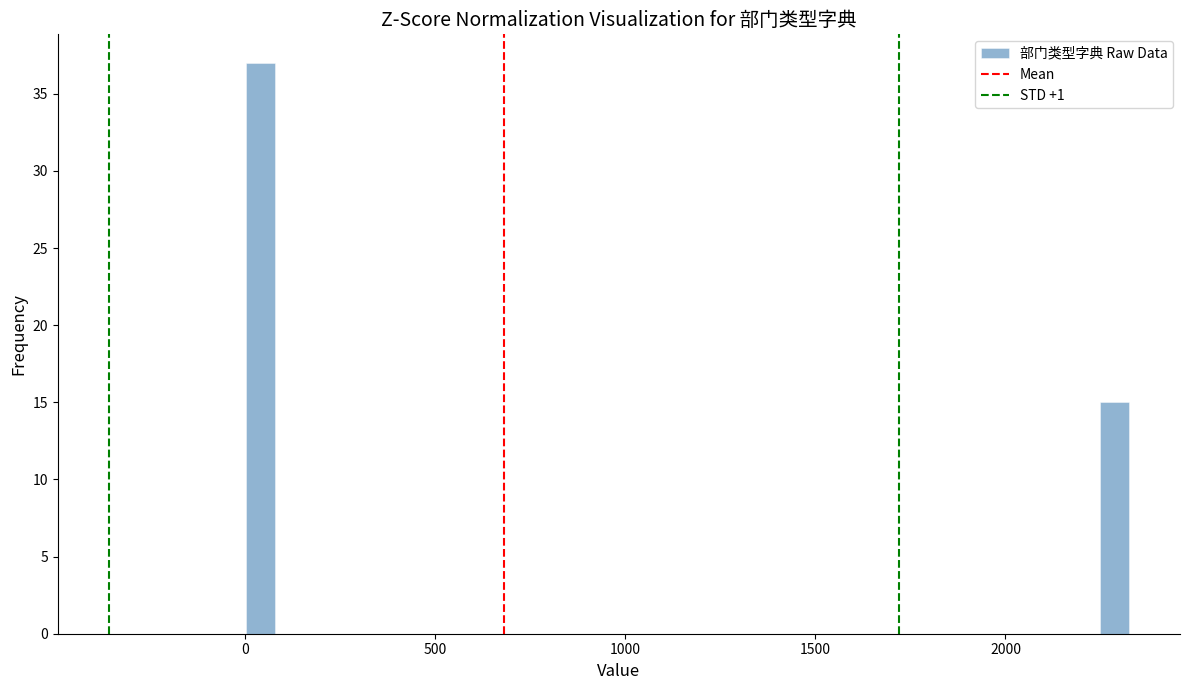

Read against the x-axis, roughly where is the centre of the tallest bar?

50